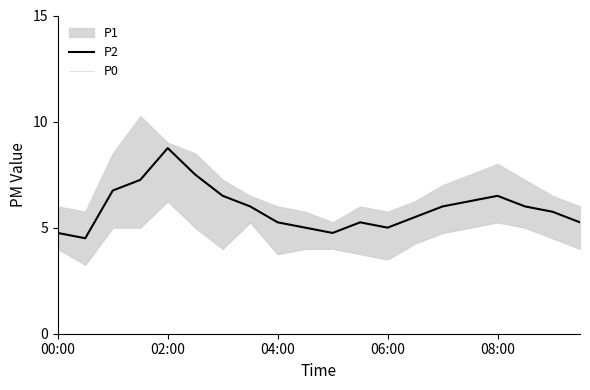

True or false: P2 has a value of 6.5 at 6.

True